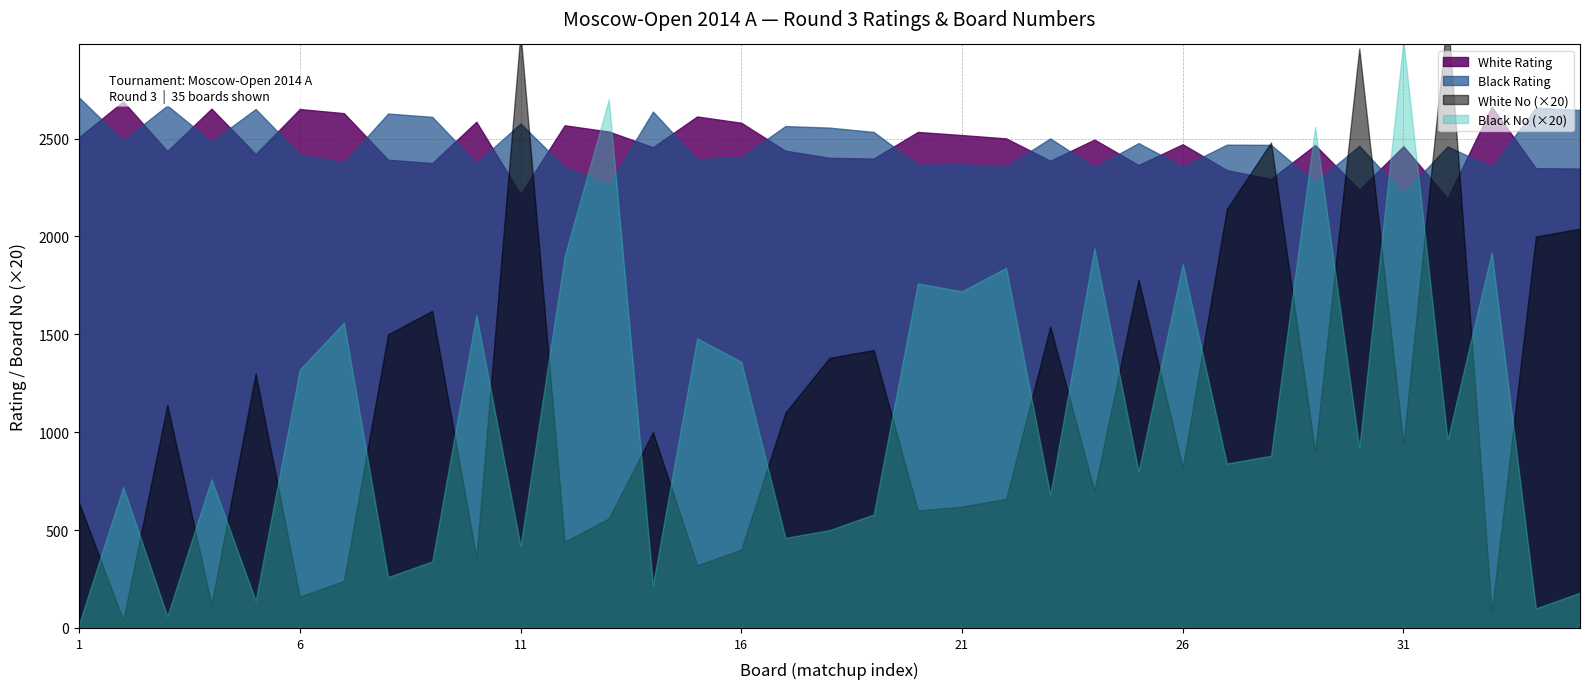

Is it true that Black No equals 34 at 17?

False